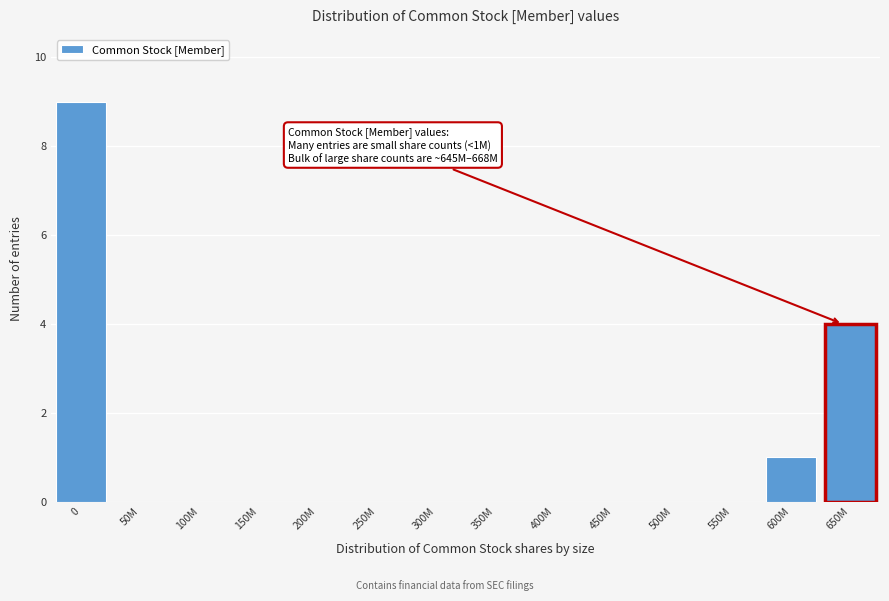

Reading right to left, transcribe all the data shown in this chart.

650M=4	600M=1	550M=0	500M=0	450M=0	400M=0	350M=0	300M=0	250M=0	200M=0	150M=0	100M=0	50M=0	0=9